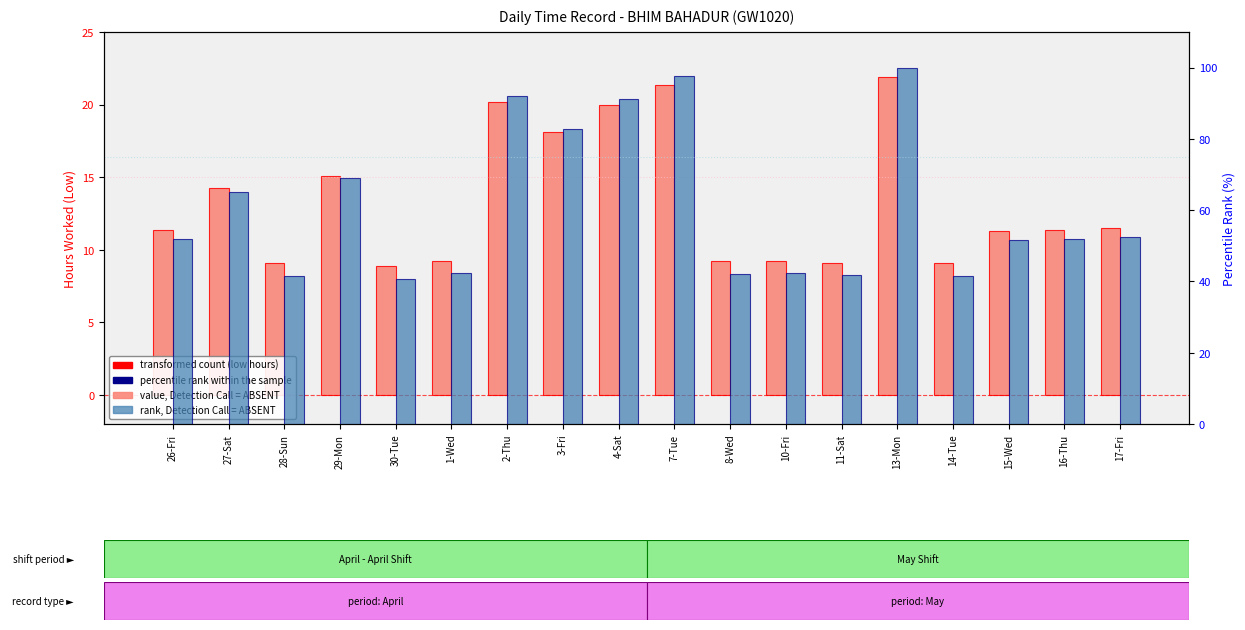

At how many categories does at least one series exceed 31?

18